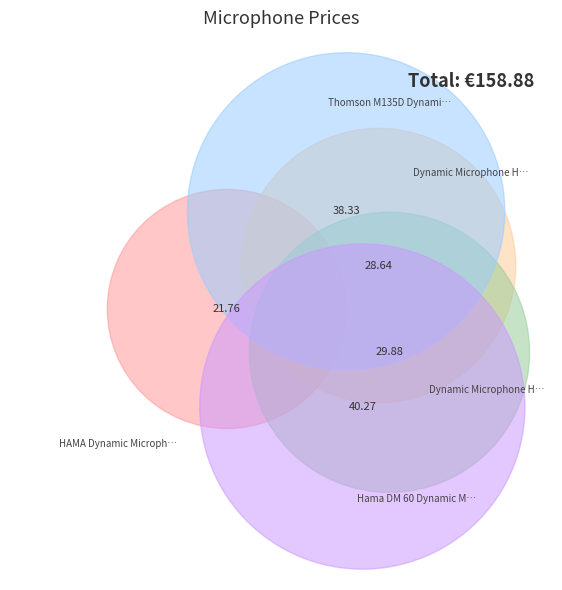

What is the ratio of the value at Dynamic Microphone HAMA Thomson M151 to the value at HAMA Dynamic Microphone DM 20?

1.3